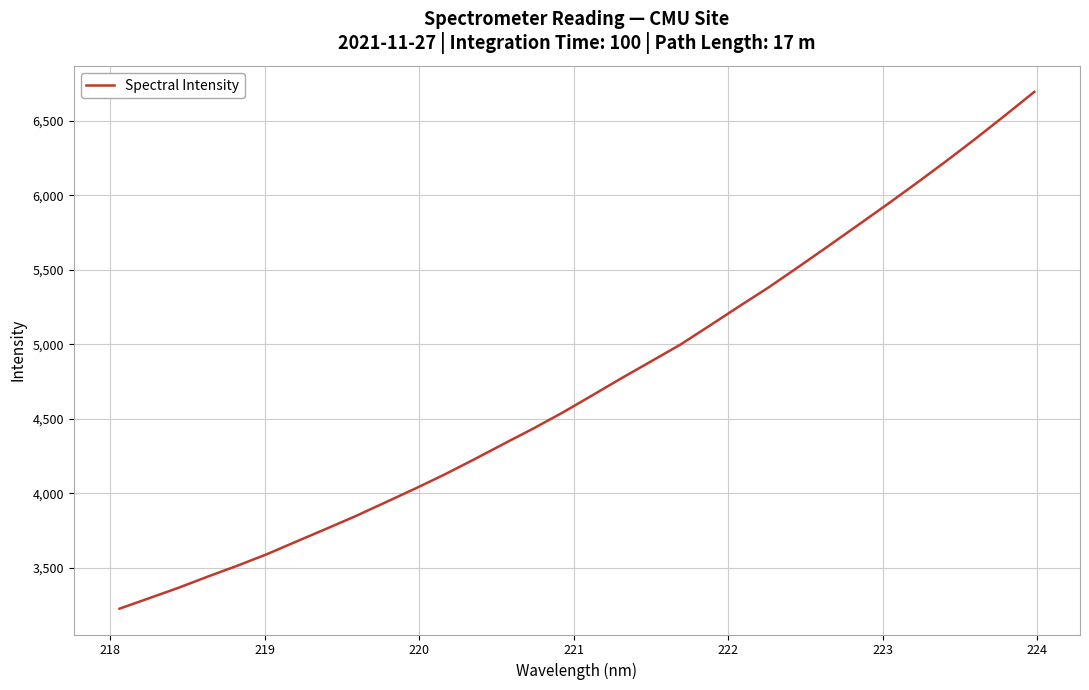

What is the maximum value shown in the chart?

6695.3